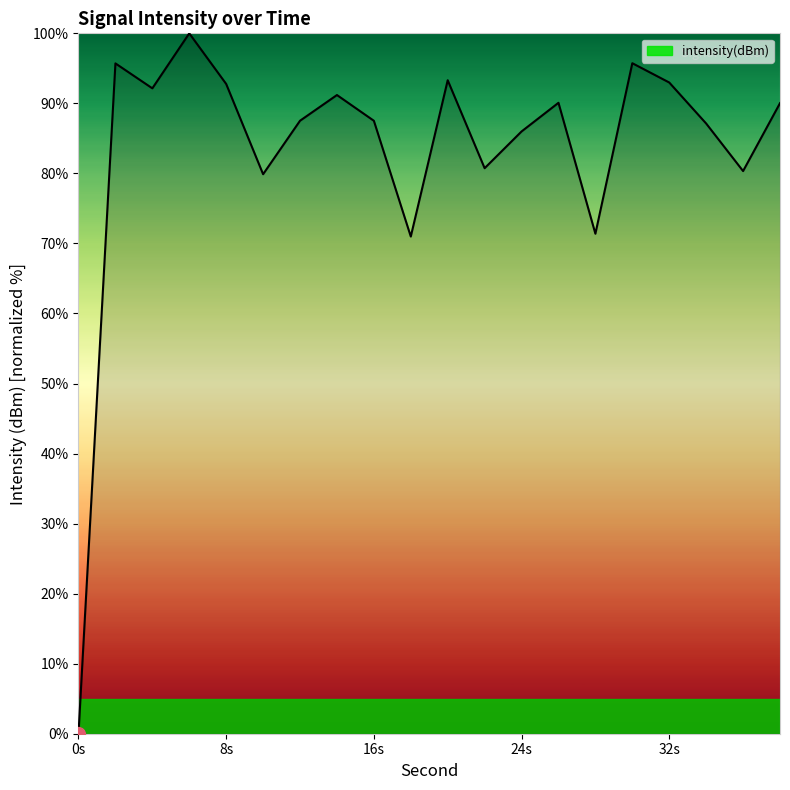

What is the difference between the maximum and minimum values?

100.0